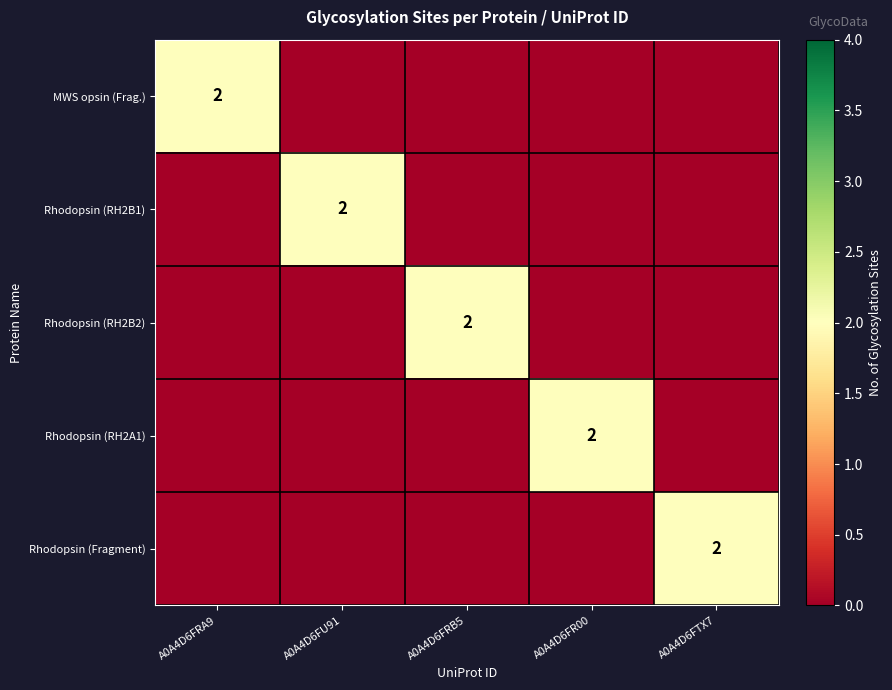

True or false: MWS opsin (Frag.) has a value of 2 at A0A4D6FRA9.

True